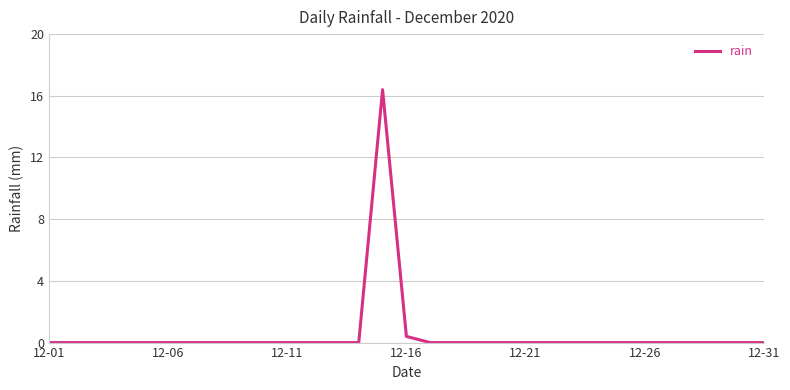

What is the sum of all values?

16.8